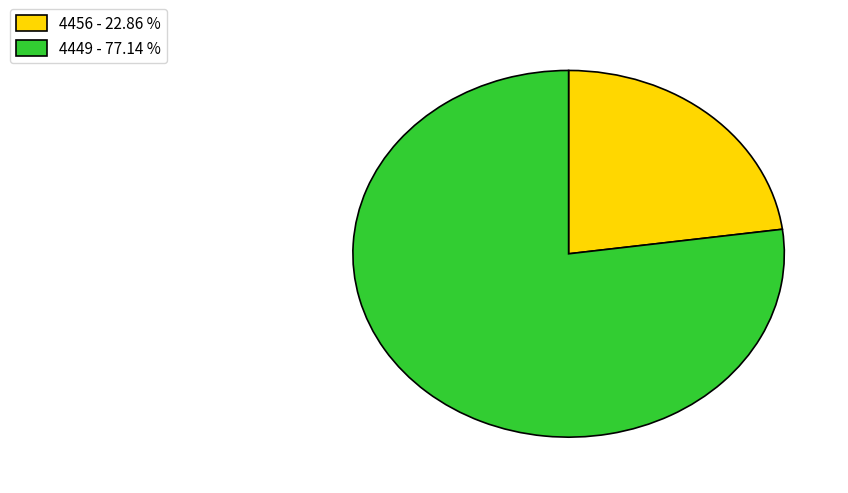

Is there any slice that represents more than half of the pie?

Yes